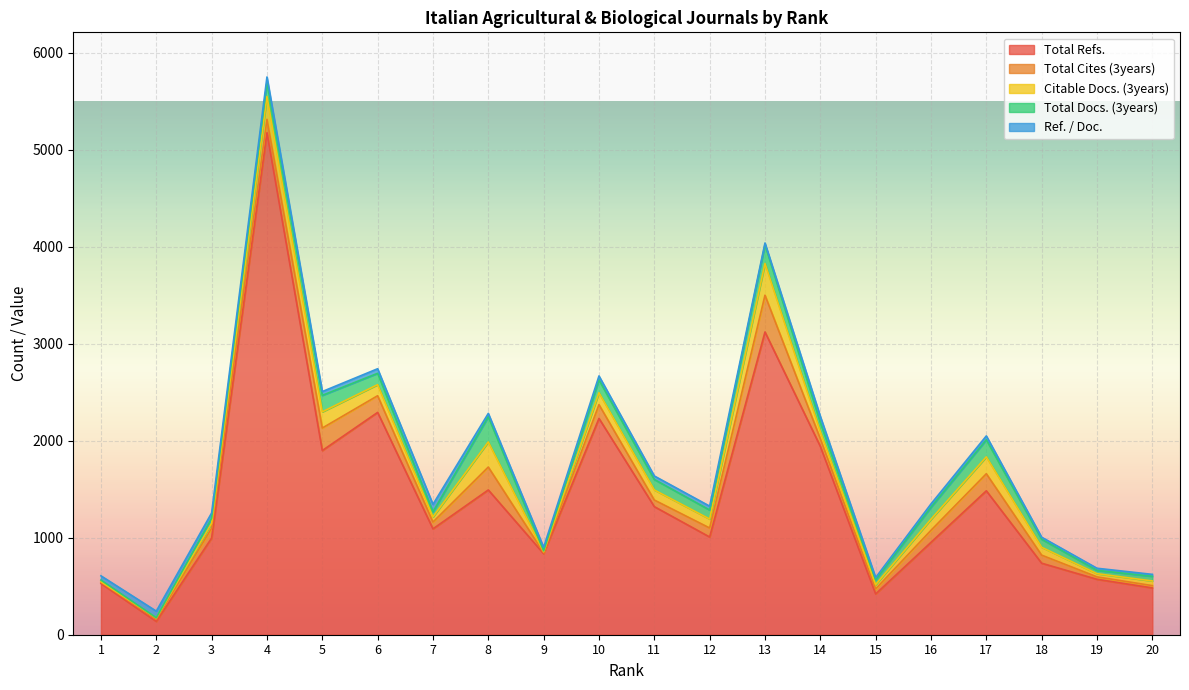

At which category is the sum across all series the highest?

4